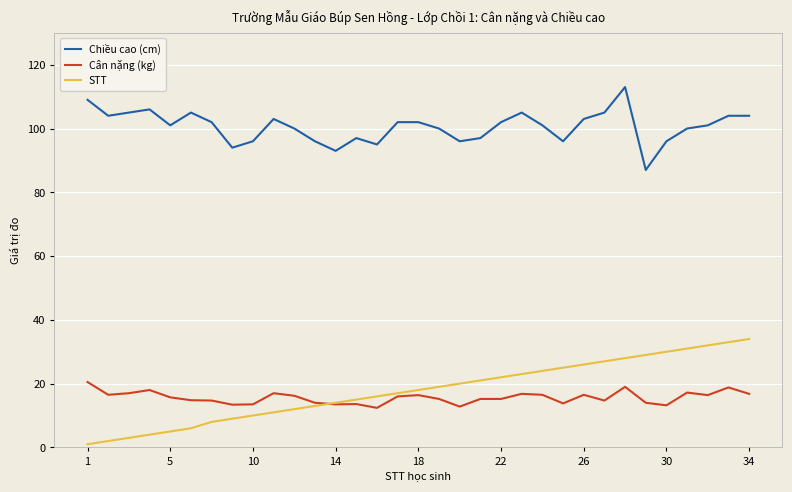

Which series has the widest spread of values?

STT